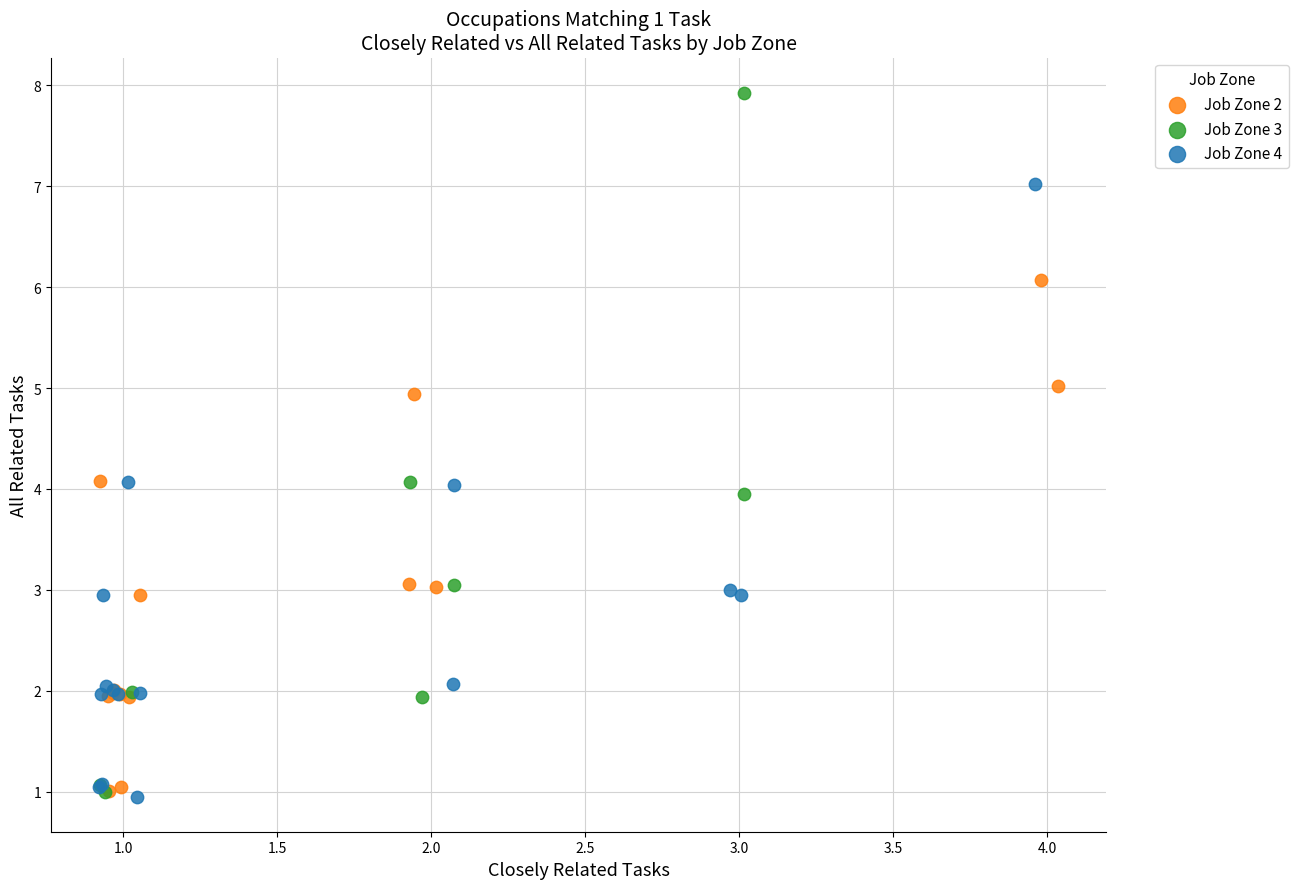

Which series has the widest spread of Y values?

Job Zone 3